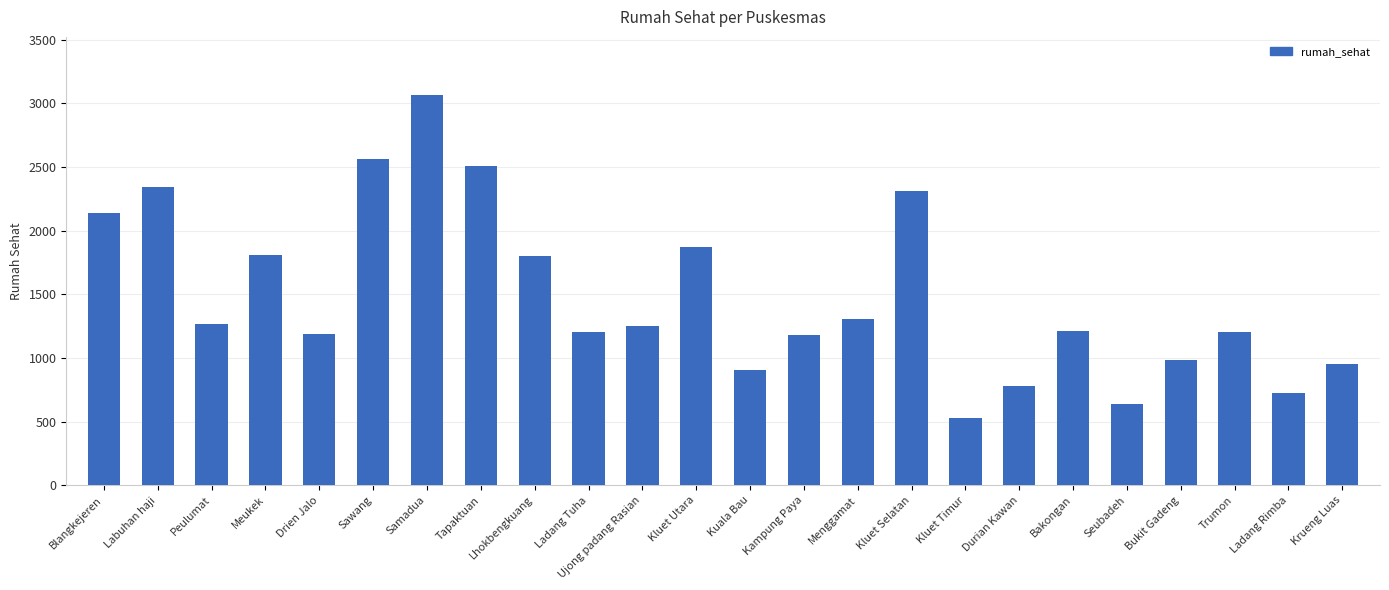

Which category has the lowest value across all series?

Kluet Timur